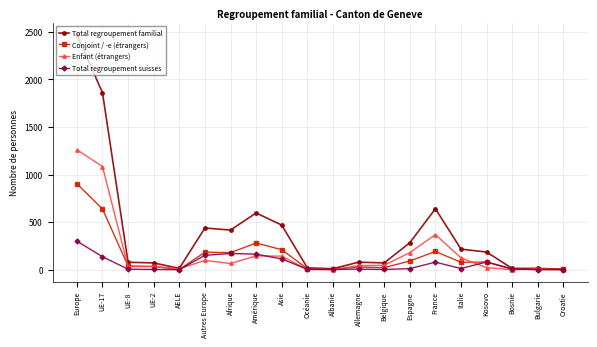

What is the value of the Conjoint / -e (étrangers) point at the 17th from the left?

81